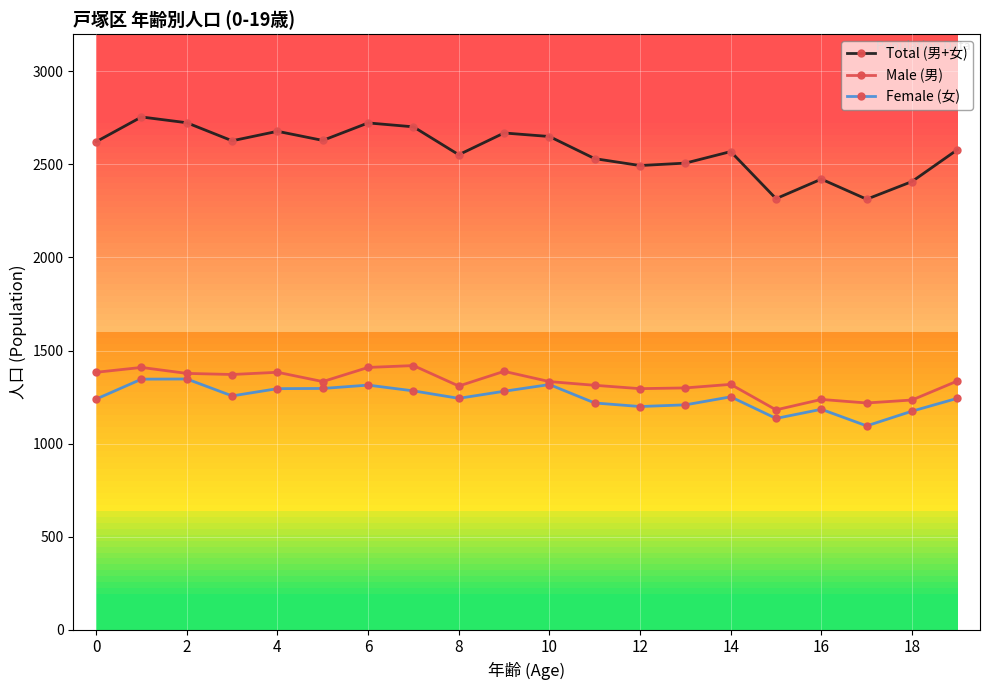

What is the smallest value displayed?

1095